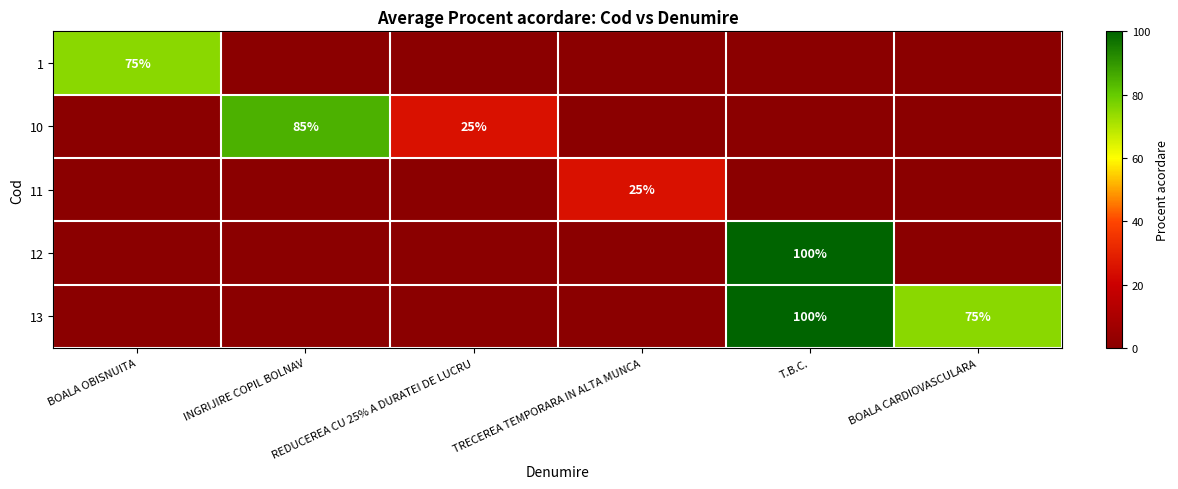

Which series has the largest range (max minus min)?

12